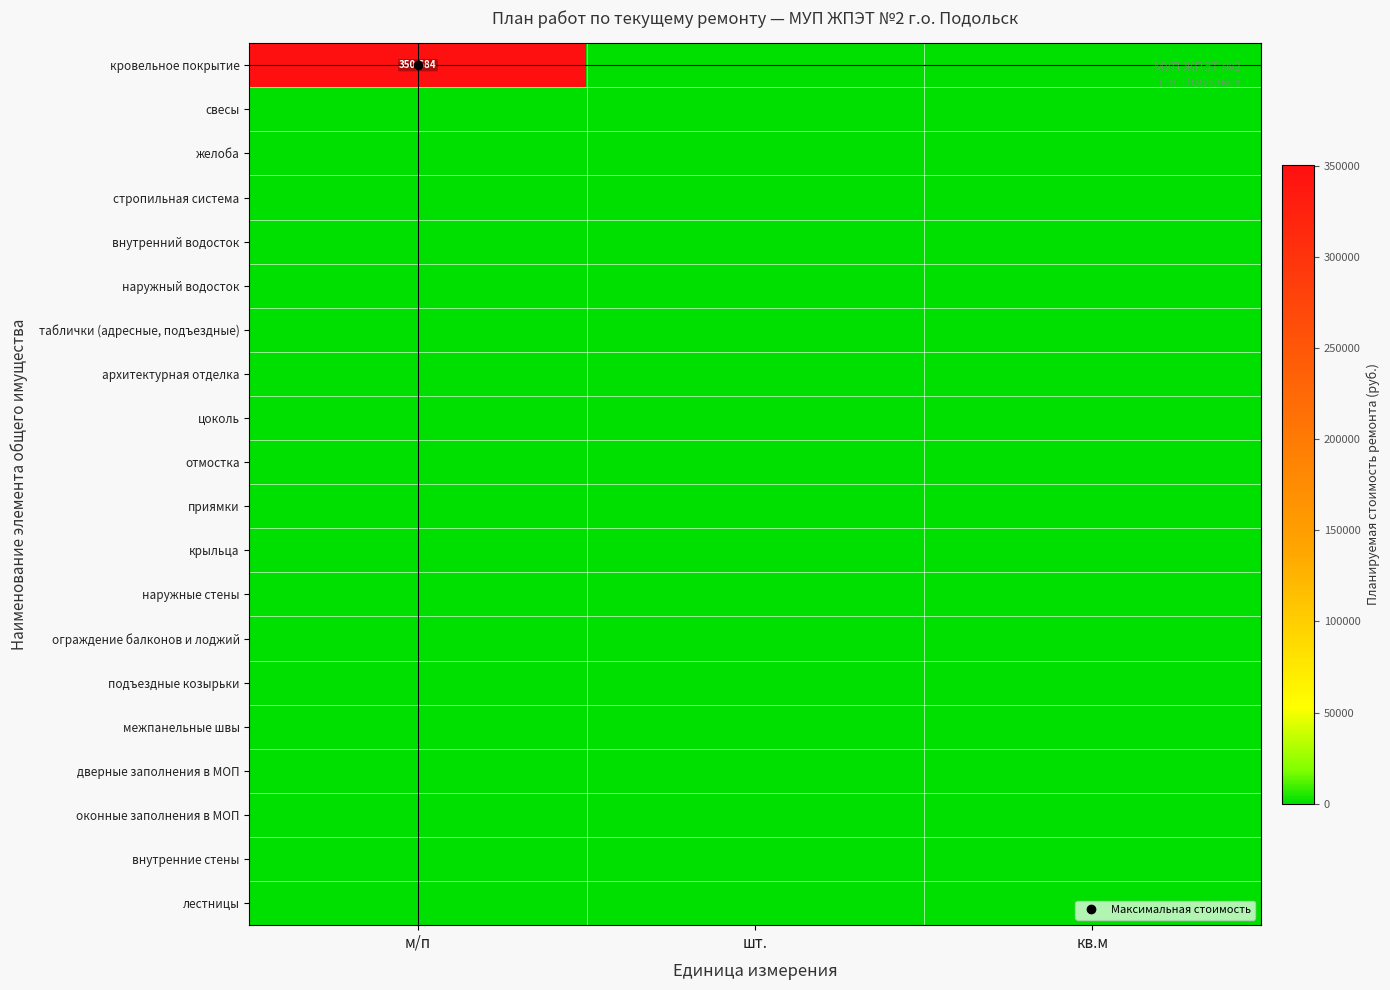

How many categories are shown in the chart?

3